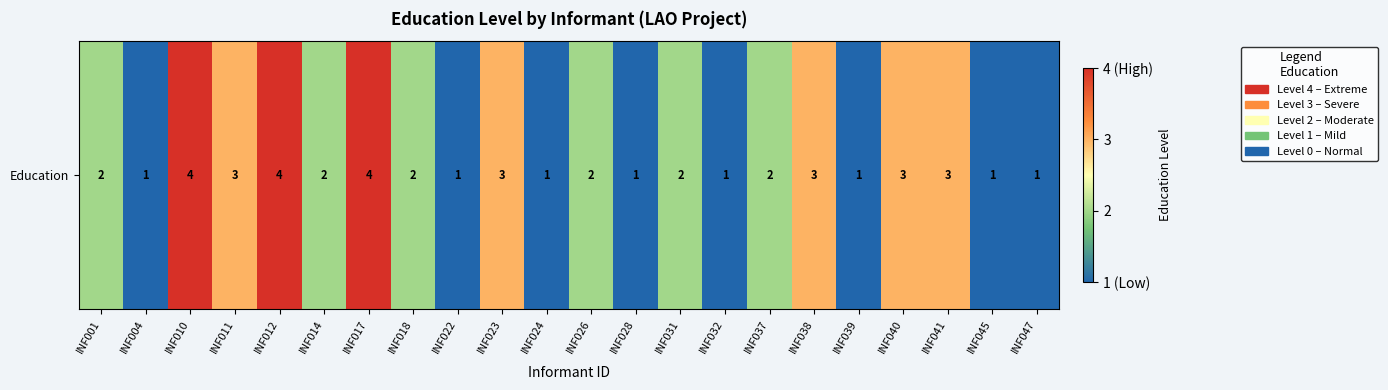

Reading left to right, extract all data points from this chart.

INF001=2	INF004=1	INF010=4	INF011=3	INF012=4	INF014=2	INF017=4	INF018=2	INF022=1	INF023=3	INF024=1	INF026=2	INF028=1	INF031=2	INF032=1	INF037=2	INF038=3	INF039=1	INF040=3	INF041=3	INF045=1	INF047=1